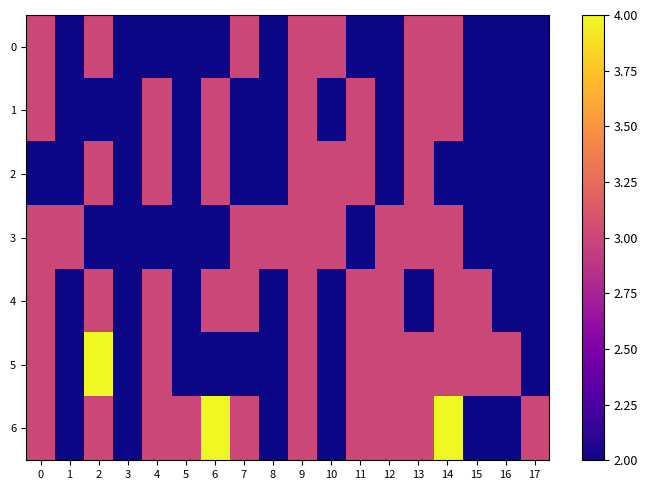

What is the minimum value shown in the chart?

2